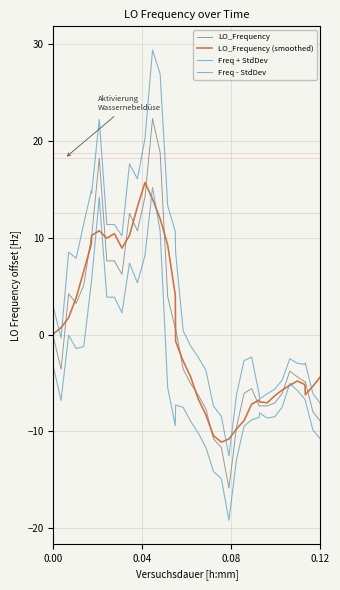

How many lines are shown in the chart?

4